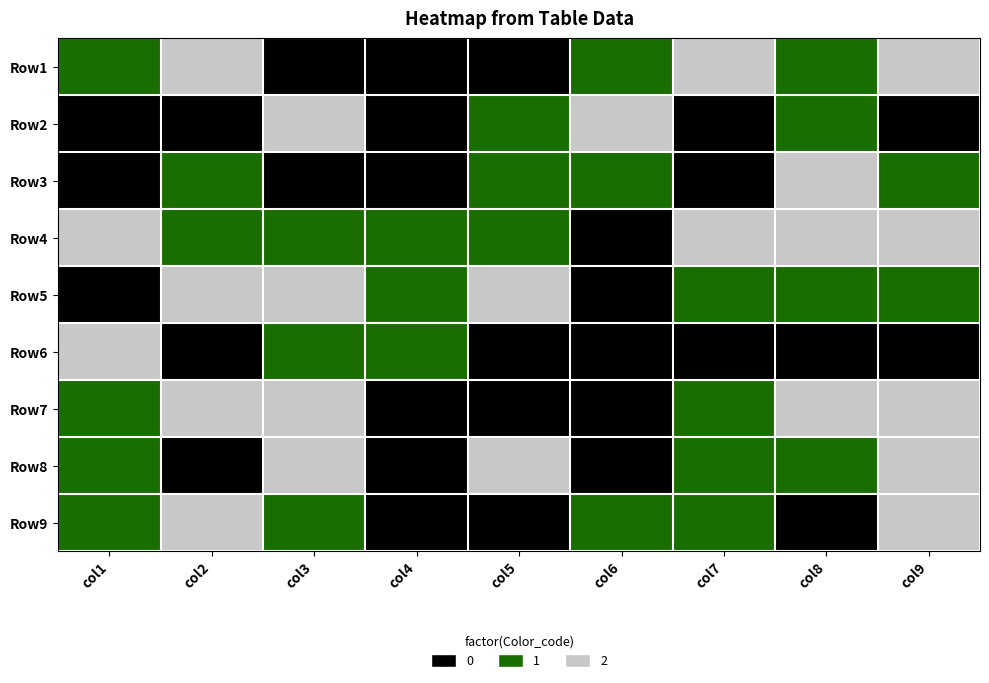

Reading left to right, what are all the values shown in this chart?

Row1: col1=1	col2=2	col3=0	col4=0	col5=0	col6=1	col7=2	col8=1	col9=2
Row2: col1=0	col2=0	col3=2	col4=0	col5=1	col6=2	col7=0	col8=1	col9=0
Row3: col1=0	col2=1	col3=0	col4=0	col5=1	col6=1	col7=0	col8=2	col9=1
Row4: col1=2	col2=1	col3=1	col4=1	col5=1	col6=0	col7=2	col8=2	col9=2
Row5: col1=0	col2=2	col3=2	col4=1	col5=2	col6=0	col7=1	col8=1	col9=1
Row6: col1=2	col2=0	col3=1	col4=1	col5=0	col6=0	col7=0	col8=0	col9=0
Row7: col1=1	col2=2	col3=2	col4=0	col5=0	col6=0	col7=1	col8=2	col9=2
Row8: col1=1	col2=0	col3=2	col4=0	col5=2	col6=0	col7=1	col8=1	col9=2
Row9: col1=1	col2=2	col3=1	col4=0	col5=0	col6=1	col7=1	col8=0	col9=2